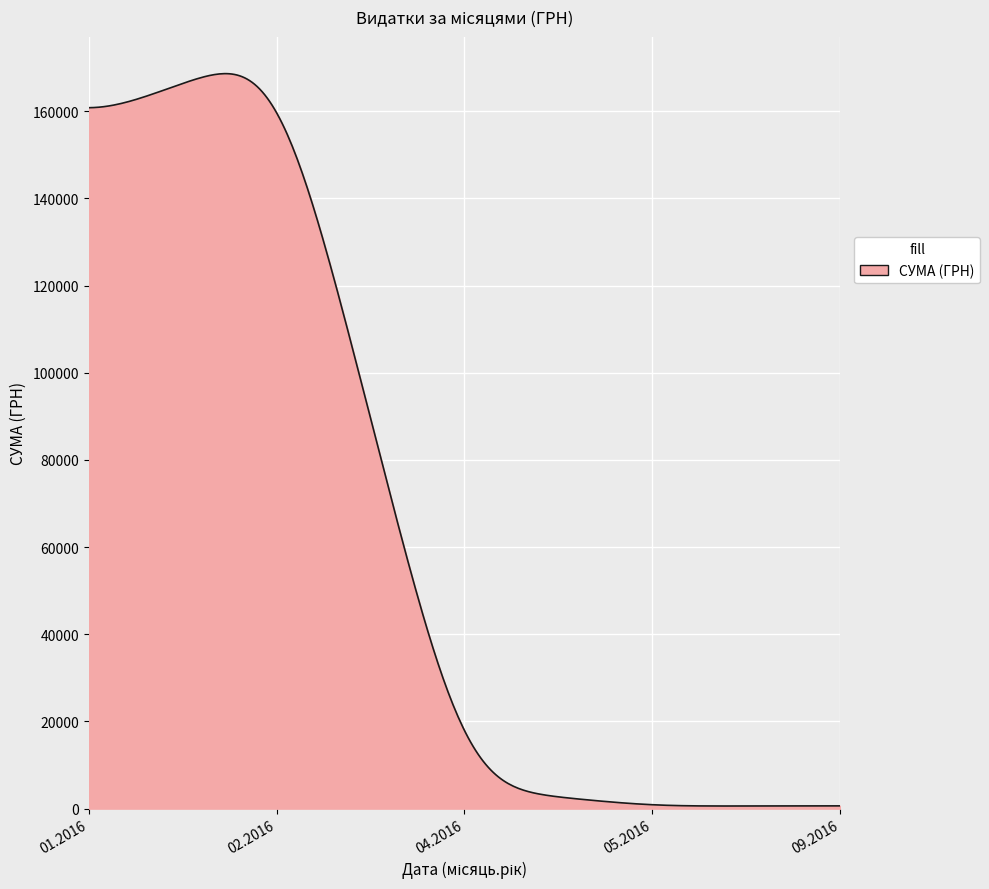

What is the difference between the maximum and minimum values?

168026.3